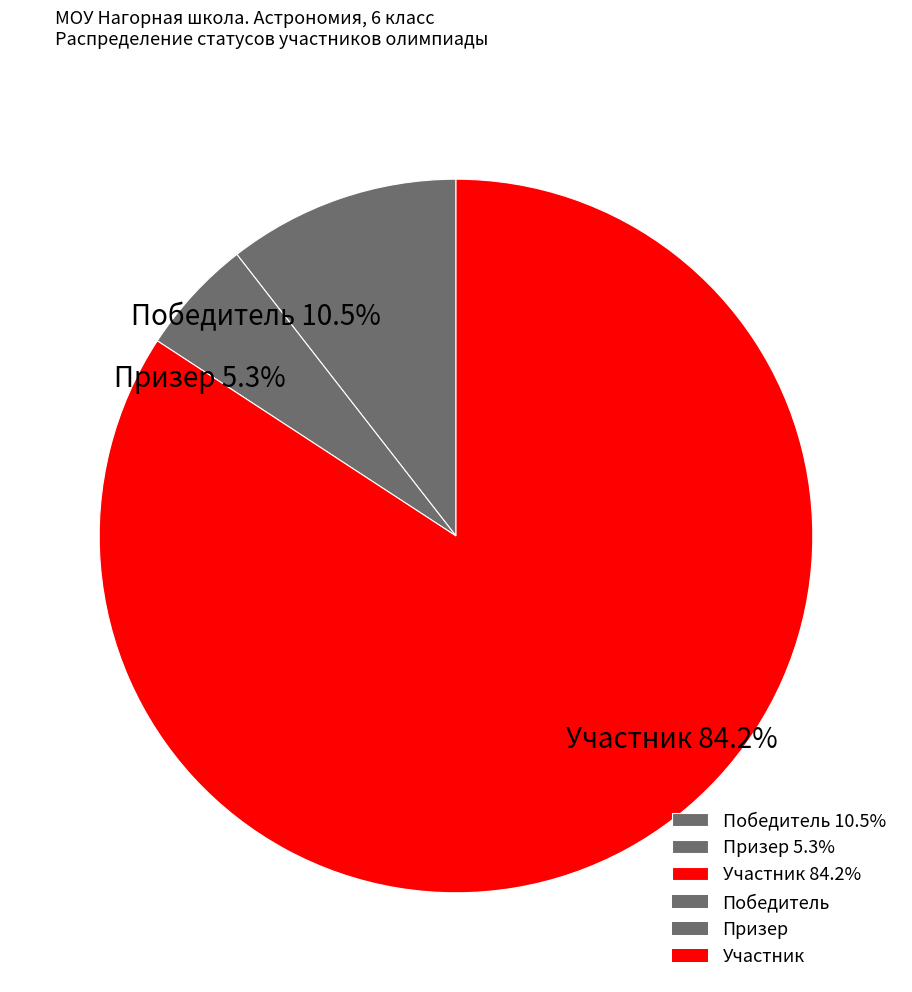

What is the total percentage of Призер 5.3% and Участник 84.2%?

89.5%